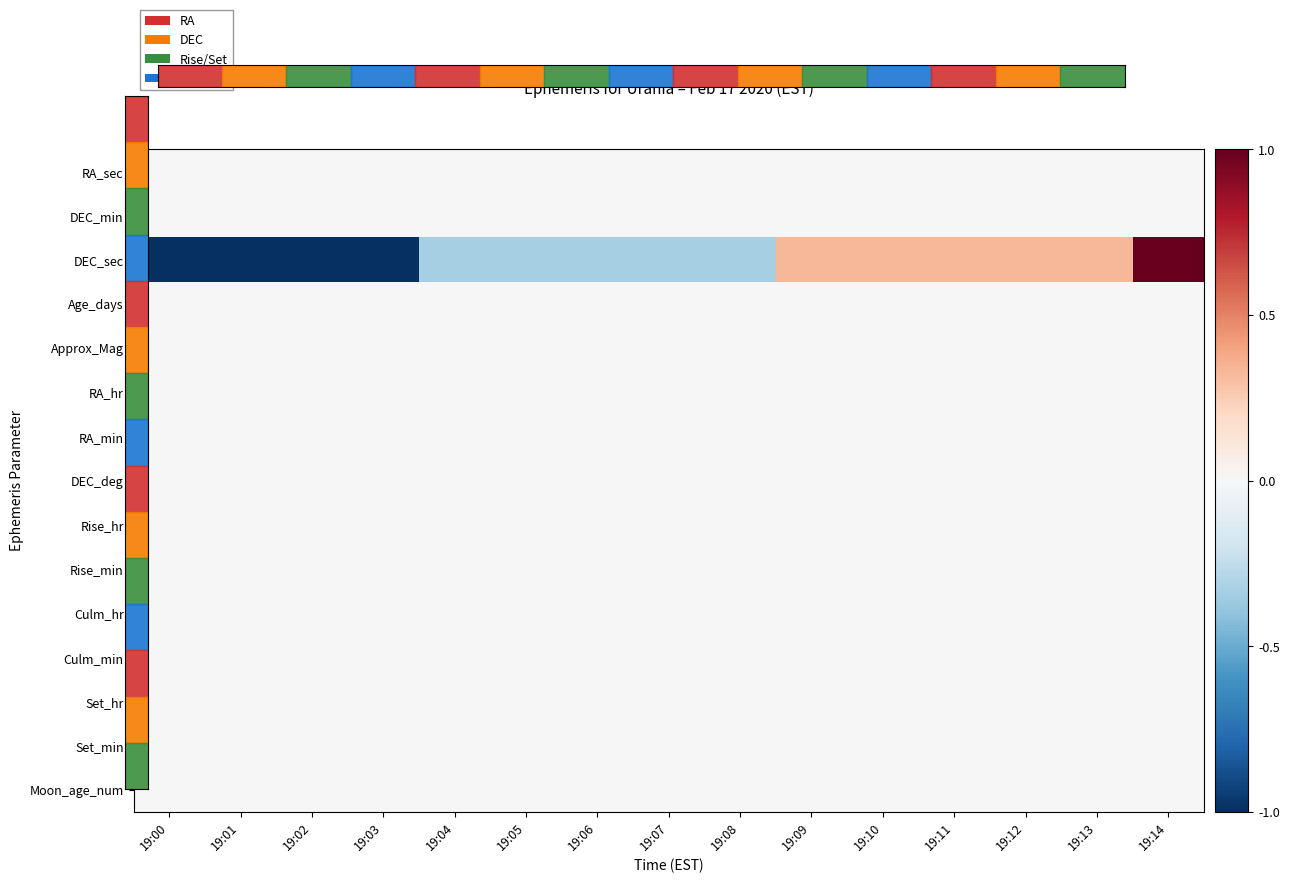

Reading left to right, what are all the values shown in this chart?

RA_sec: 19:00=0.0	19:01=0.0	19:02=0.0	19:03=0.0	19:04=0.0	19:05=0.0	19:06=0.0	19:07=0.0	19:08=0.0	19:09=0.0	19:10=0.0	19:11=0.0	19:12=0.0	19:13=0.0	19:14=0.0
DEC_min: 19:00=0.0	19:01=0.0	19:02=0.0	19:03=0.0	19:04=0.0	19:05=0.0	19:06=0.0	19:07=0.0	19:08=0.0	19:09=0.0	19:10=0.0	19:11=0.0	19:12=0.0	19:13=0.0	19:14=0.0
DEC_sec: 19:00=-1.0	19:01=-1.0	19:02=-1.0	19:03=-1.0	19:04=-0.3	19:05=-0.3	19:06=-0.3	19:07=-0.3	19:08=-0.3	19:09=0.3	19:10=0.3	19:11=0.3	19:12=0.3	19:13=0.3	19:14=1.0
Age_days: 19:00=0.0	19:01=0.0	19:02=0.0	19:03=0.0	19:04=0.0	19:05=0.0	19:06=0.0	19:07=0.0	19:08=0.0	19:09=0.0	19:10=0.0	19:11=0.0	19:12=0.0	19:13=0.0	19:14=0.0
Approx_Mag: 19:00=0.0	19:01=0.0	19:02=0.0	19:03=0.0	19:04=0.0	19:05=0.0	19:06=0.0	19:07=0.0	19:08=0.0	19:09=0.0	19:10=0.0	19:11=0.0	19:12=0.0	19:13=0.0	19:14=0.0
RA_hr: 19:00=0.0	19:01=0.0	19:02=0.0	19:03=0.0	19:04=0.0	19:05=0.0	19:06=0.0	19:07=0.0	19:08=0.0	19:09=0.0	19:10=0.0	19:11=0.0	19:12=0.0	19:13=0.0	19:14=0.0
RA_min: 19:00=0.0	19:01=0.0	19:02=0.0	19:03=0.0	19:04=0.0	19:05=0.0	19:06=0.0	19:07=0.0	19:08=0.0	19:09=0.0	19:10=0.0	19:11=0.0	19:12=0.0	19:13=0.0	19:14=0.0
DEC_deg: 19:00=0.0	19:01=0.0	19:02=0.0	19:03=0.0	19:04=0.0	19:05=0.0	19:06=0.0	19:07=0.0	19:08=0.0	19:09=0.0	19:10=0.0	19:11=0.0	19:12=0.0	19:13=0.0	19:14=0.0
Rise_hr: 19:00=0.0	19:01=0.0	19:02=0.0	19:03=0.0	19:04=0.0	19:05=0.0	19:06=0.0	19:07=0.0	19:08=0.0	19:09=0.0	19:10=0.0	19:11=0.0	19:12=0.0	19:13=0.0	19:14=0.0
Rise_min: 19:00=0.0	19:01=0.0	19:02=0.0	19:03=0.0	19:04=0.0	19:05=0.0	19:06=0.0	19:07=0.0	19:08=0.0	19:09=0.0	19:10=0.0	19:11=0.0	19:12=0.0	19:13=0.0	19:14=0.0
Culm_hr: 19:00=0.0	19:01=0.0	19:02=0.0	19:03=0.0	19:04=0.0	19:05=0.0	19:06=0.0	19:07=0.0	19:08=0.0	19:09=0.0	19:10=0.0	19:11=0.0	19:12=0.0	19:13=0.0	19:14=0.0
Culm_min: 19:00=0.0	19:01=0.0	19:02=0.0	19:03=0.0	19:04=0.0	19:05=0.0	19:06=0.0	19:07=0.0	19:08=0.0	19:09=0.0	19:10=0.0	19:11=0.0	19:12=0.0	19:13=0.0	19:14=0.0
Set_hr: 19:00=0.0	19:01=0.0	19:02=0.0	19:03=0.0	19:04=0.0	19:05=0.0	19:06=0.0	19:07=0.0	19:08=0.0	19:09=0.0	19:10=0.0	19:11=0.0	19:12=0.0	19:13=0.0	19:14=0.0
Set_min: 19:00=0.0	19:01=0.0	19:02=0.0	19:03=0.0	19:04=0.0	19:05=0.0	19:06=0.0	19:07=0.0	19:08=0.0	19:09=0.0	19:10=0.0	19:11=0.0	19:12=0.0	19:13=0.0	19:14=0.0
Moon_age_num: 19:00=0.0	19:01=0.0	19:02=0.0	19:03=0.0	19:04=0.0	19:05=0.0	19:06=0.0	19:07=0.0	19:08=0.0	19:09=0.0	19:10=0.0	19:11=0.0	19:12=0.0	19:13=0.0	19:14=0.0